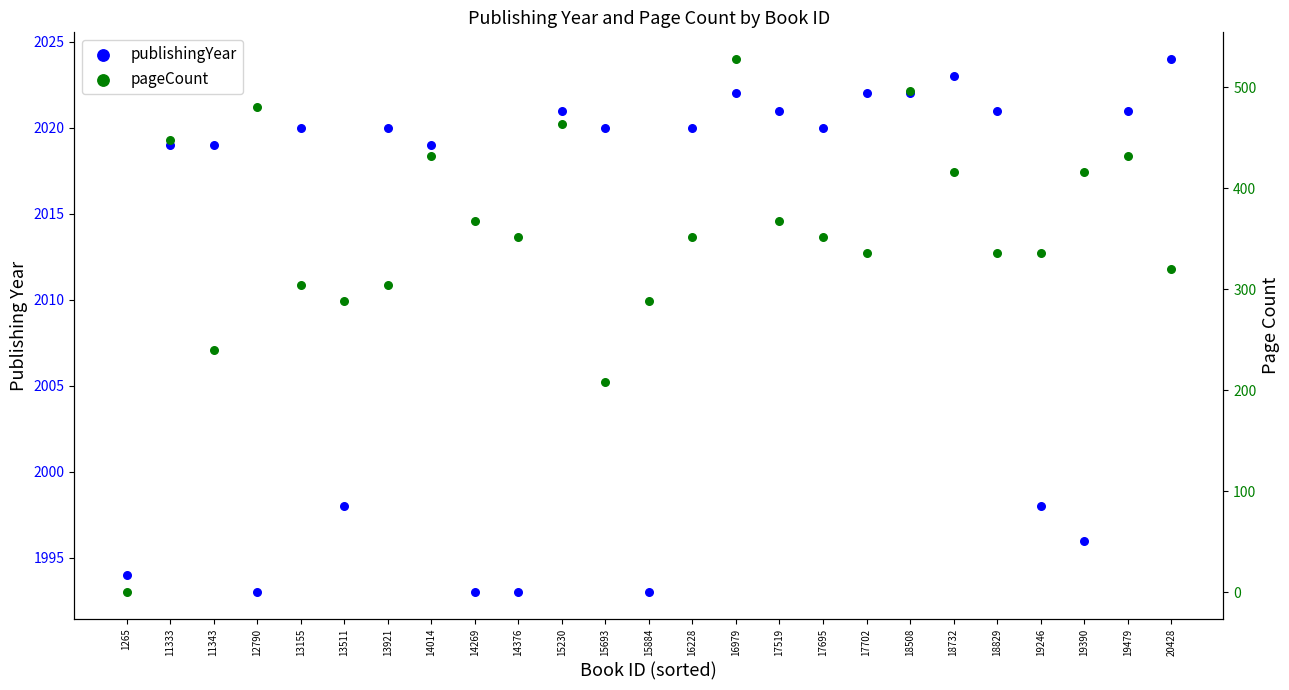

What are all the series names shown in the legend?

publishingYear, pageCount